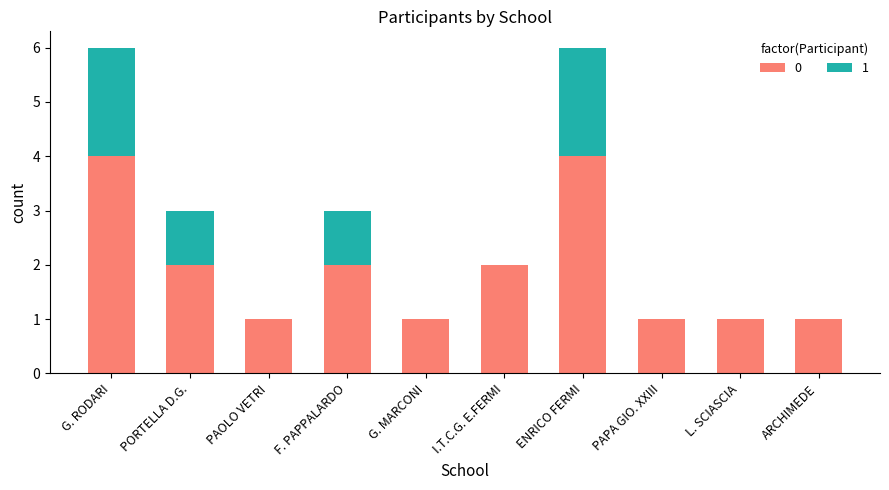

What is the total value across all series at PORTELLA D.G.?

3